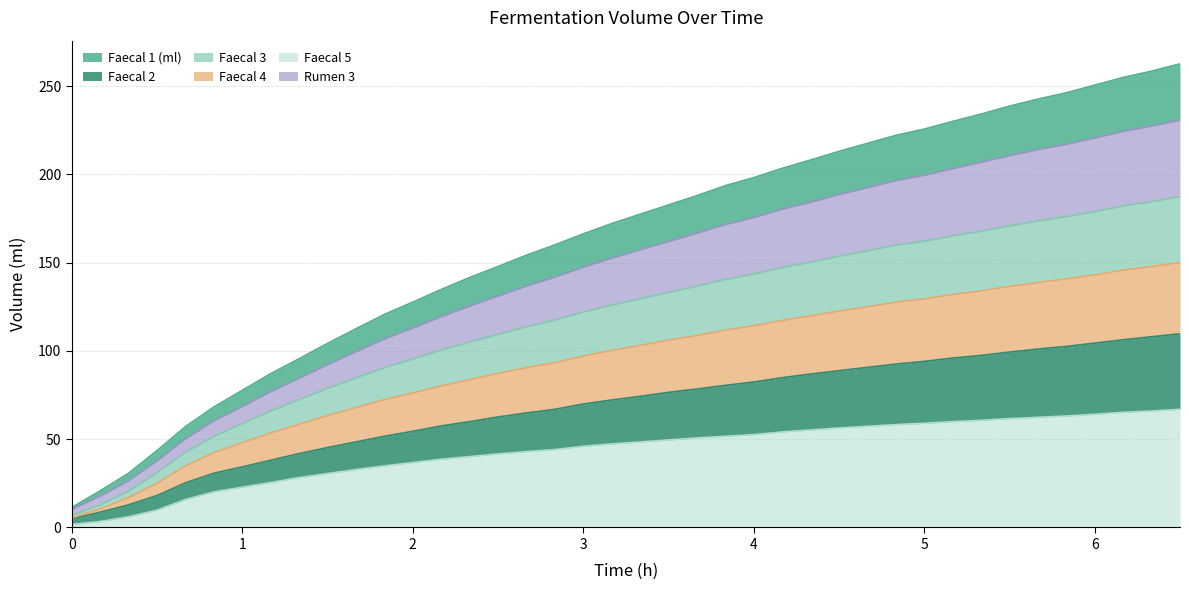

What is the greatest value displayed?

262.6